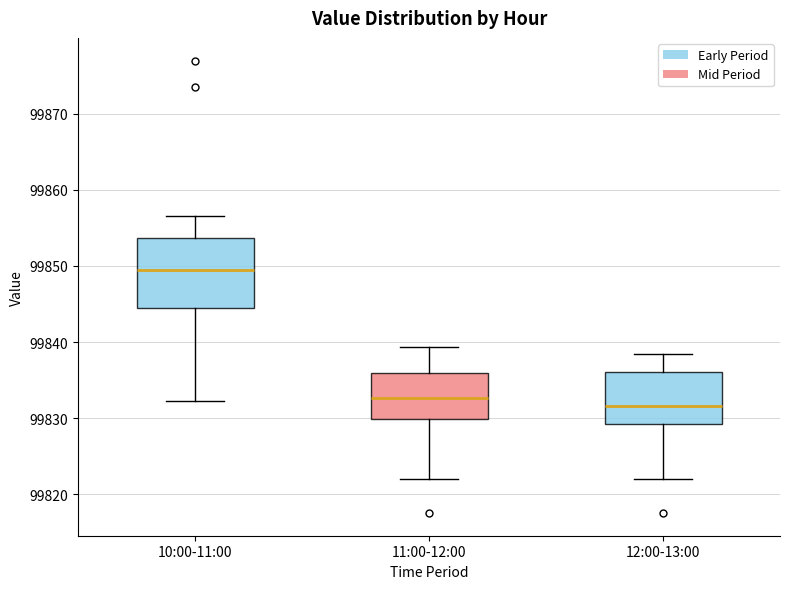

Reading left to right, read every box against the y-axis: the position of its median line, the range the box covers, and the ends of its whiskers. The values are not printed on the chart, so give them approximately, as read against the axis.

10:00-11:00: median 99849, box 99844 to 99854, whiskers 99832 to 99857
11:00-12:00: median 99833, box 99830 to 99836, whiskers 99822 to 99839
12:00-13:00: median 99832, box 99829 to 99836, whiskers 99822 to 99839